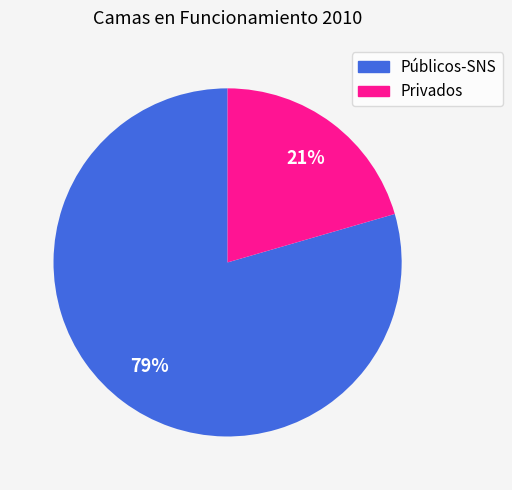

Which slice represents more than half of the pie?

Públicos-SNS